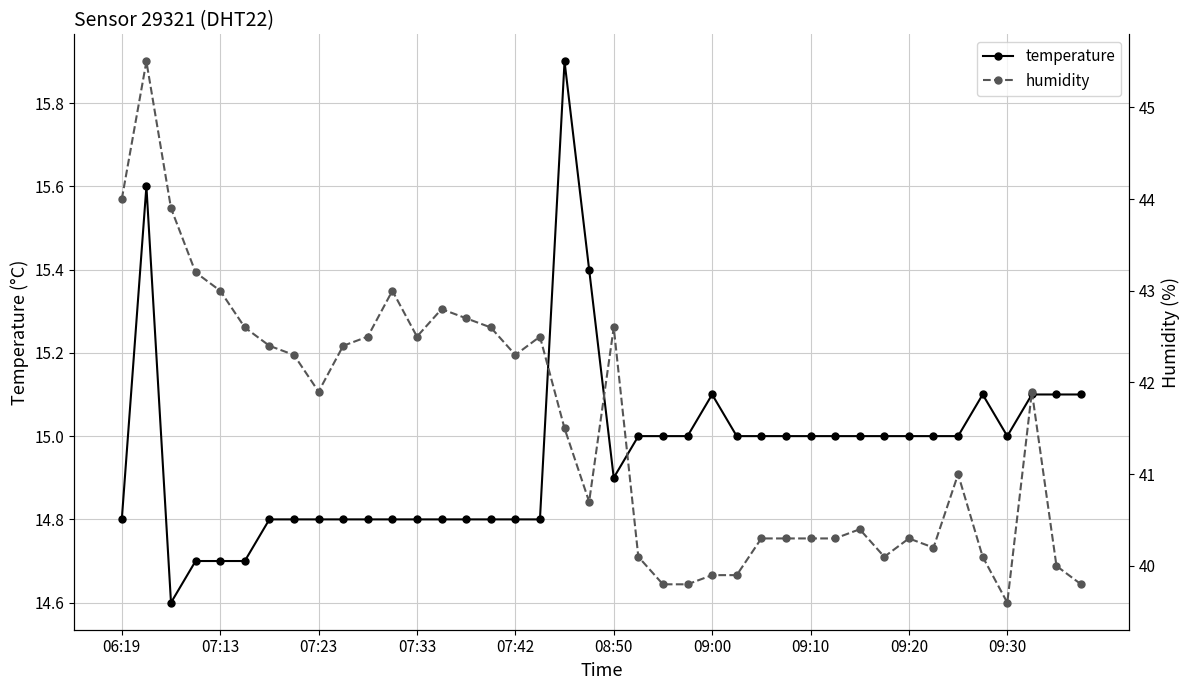

Which series has the largest total across all categories?

humidity